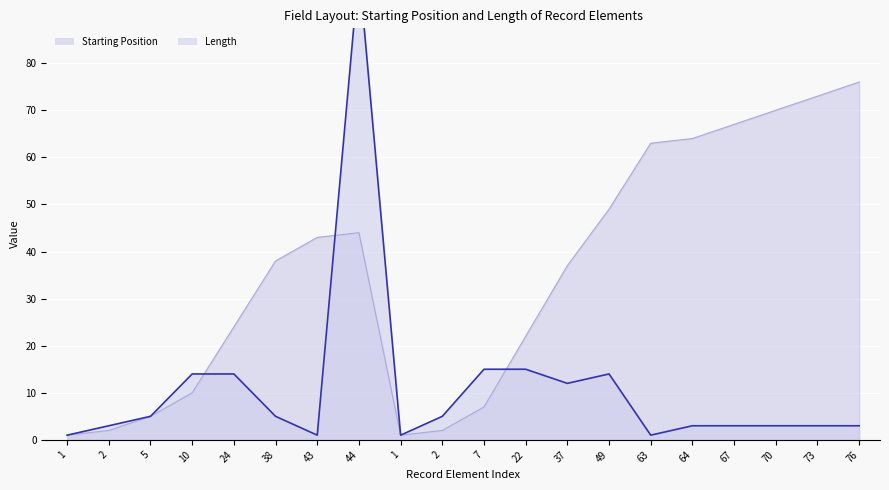

At which label does Length first exceed 5?

10